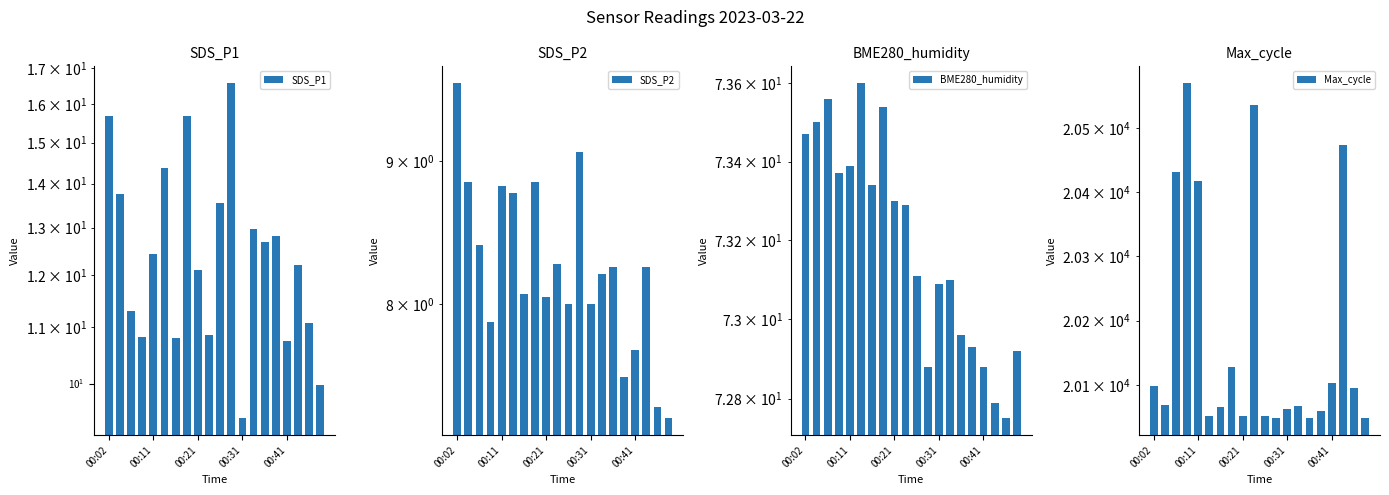

What is the value of the SDS_P1 bar at the 3rd from the left?

11.3